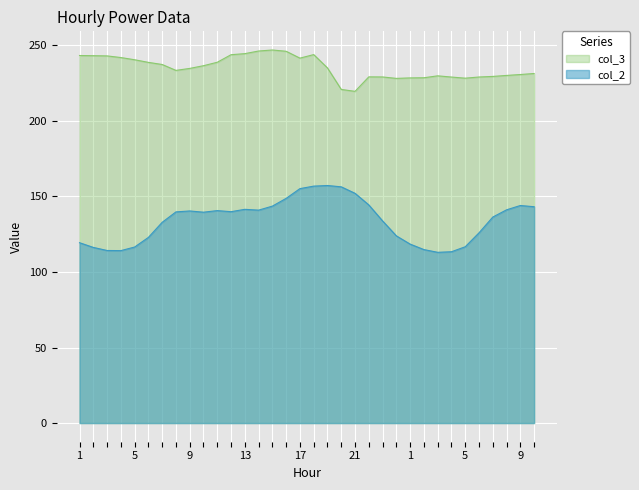

The value of col_3 at 6 is 159.9. True or false?

False